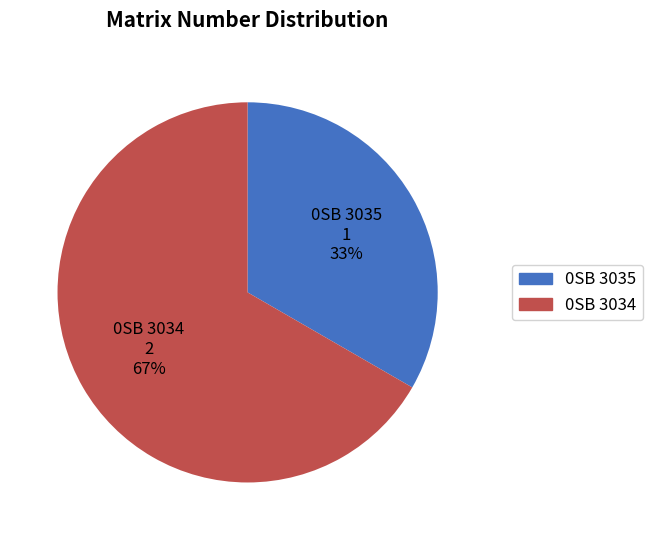

How many segments does this pie chart have?

2